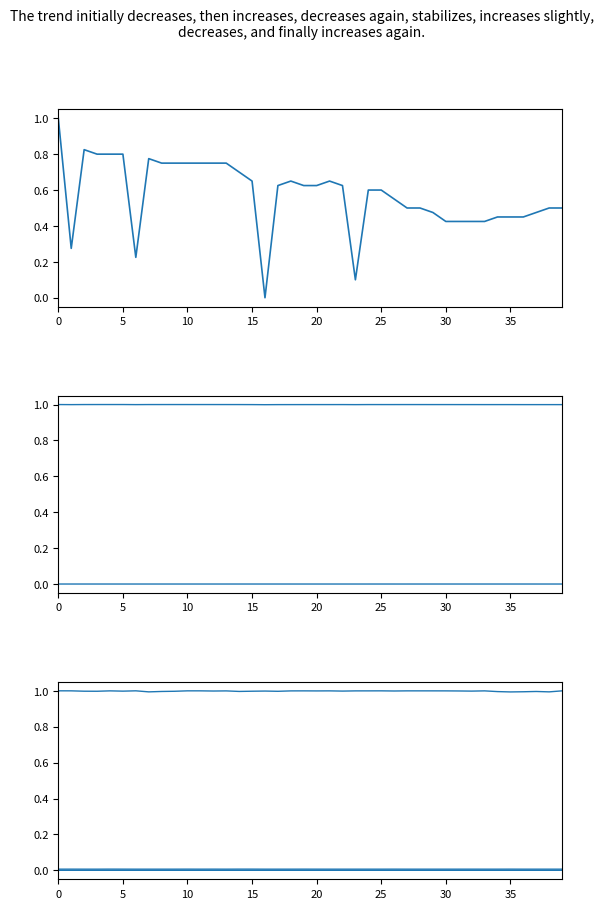

At which category does Samples reach its first local peak?

20